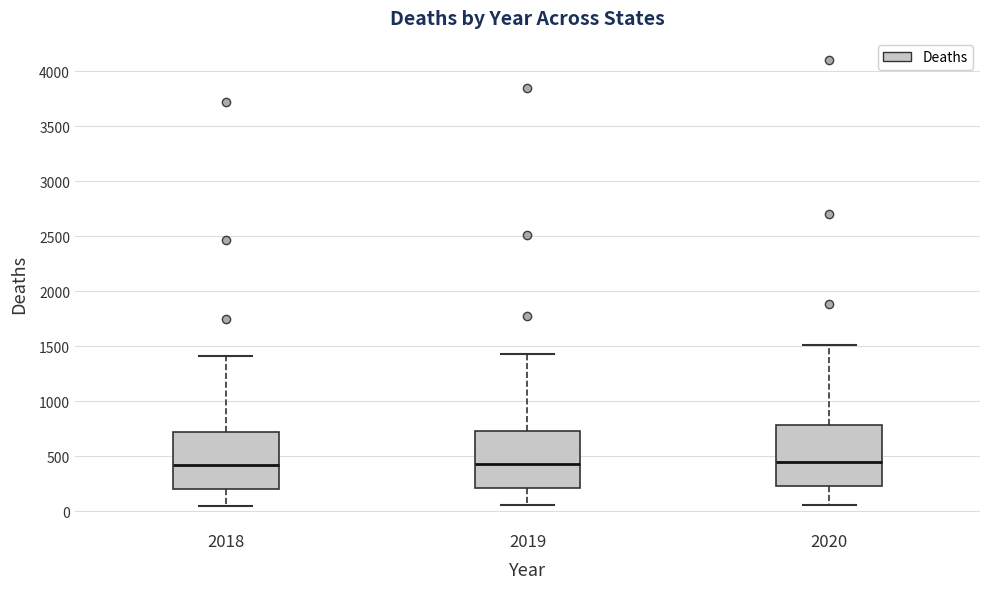

Where does the upper whisker of the box at x = 2018 end on the y-axis? The values are not printed on the chart, so give them approximately, as read against the axis.

1400